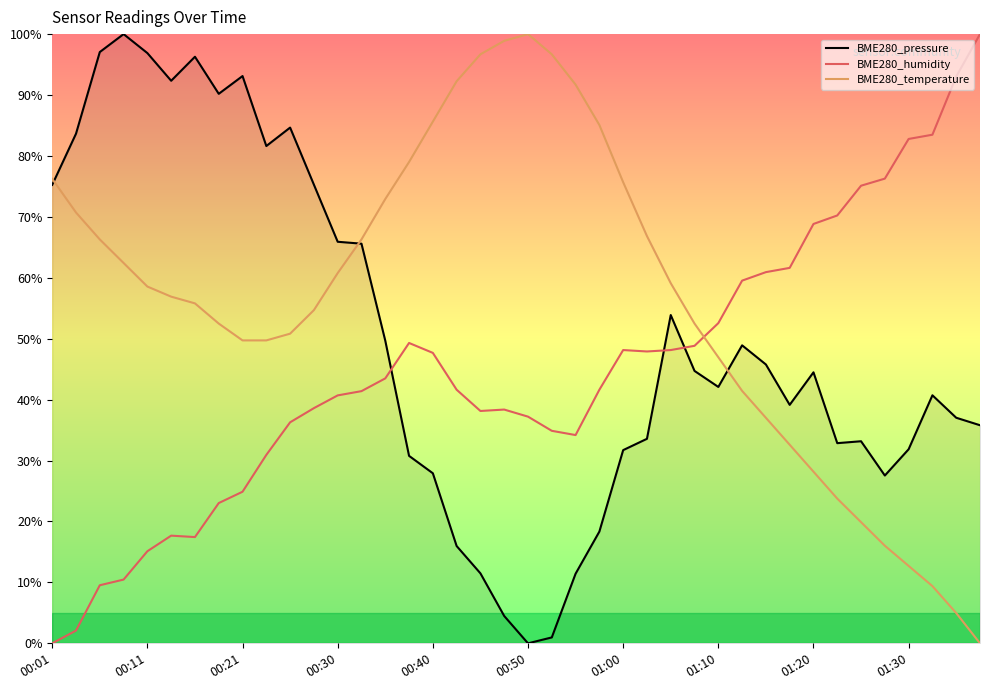

After their last crossing, which series has the higher values: BME280_pressure or BME280_temperature?

BME280_pressure